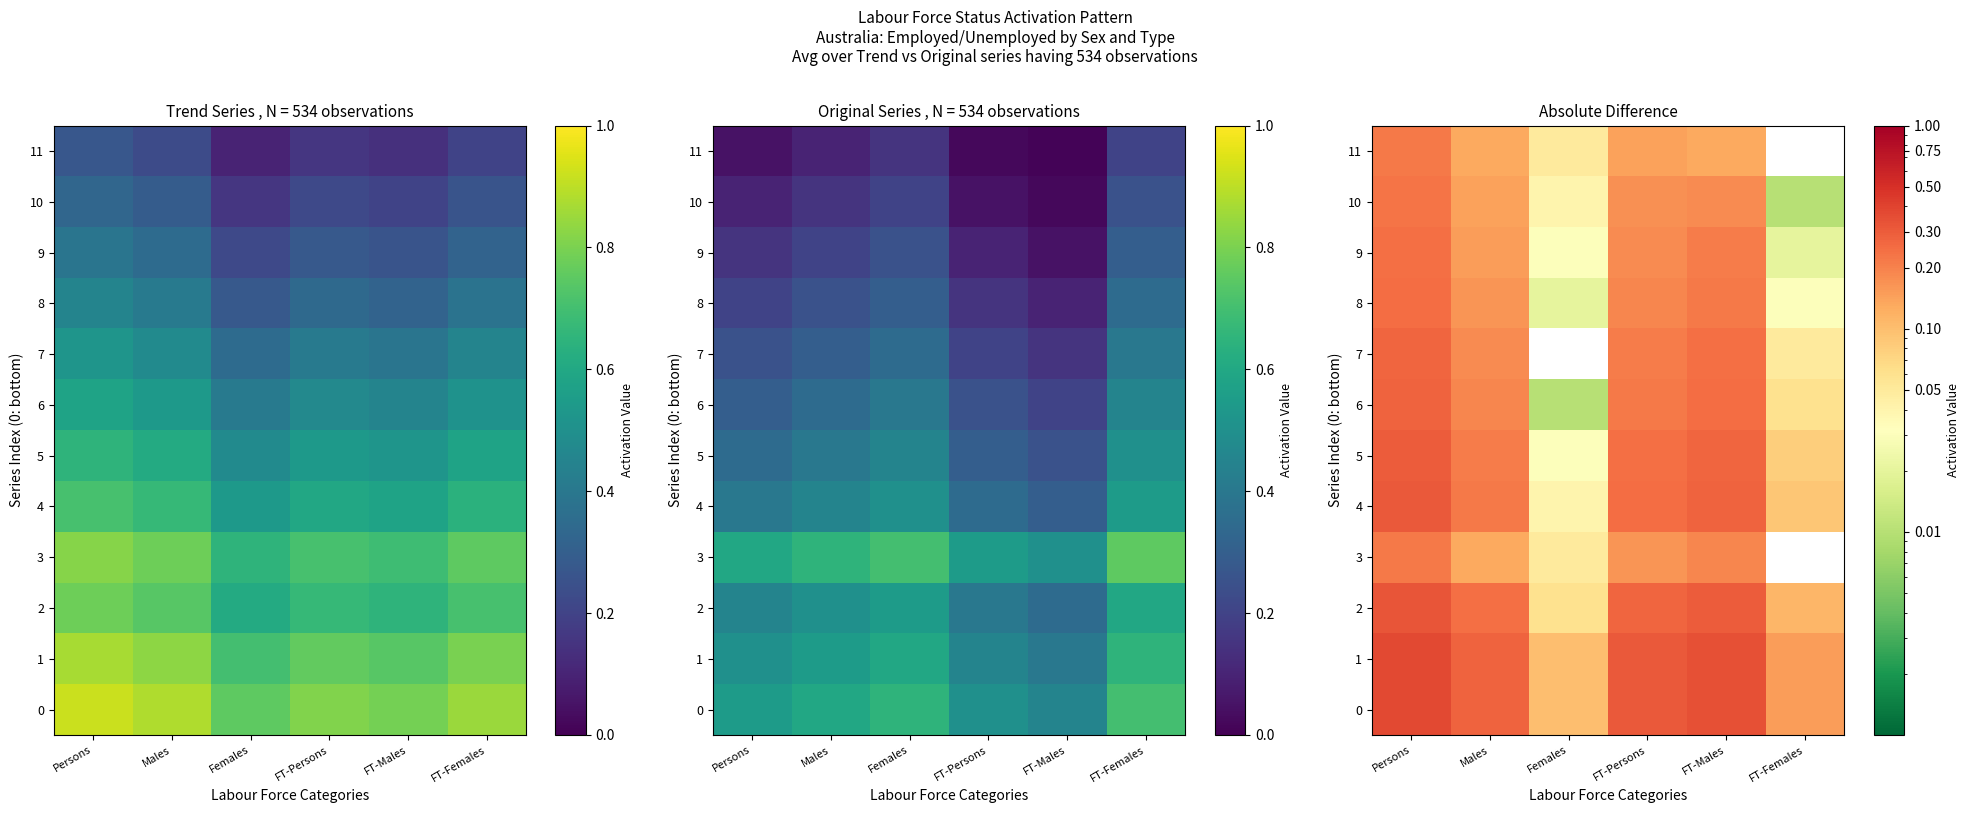

What is the spread (max minus min) of values at FT-Males?

0.2